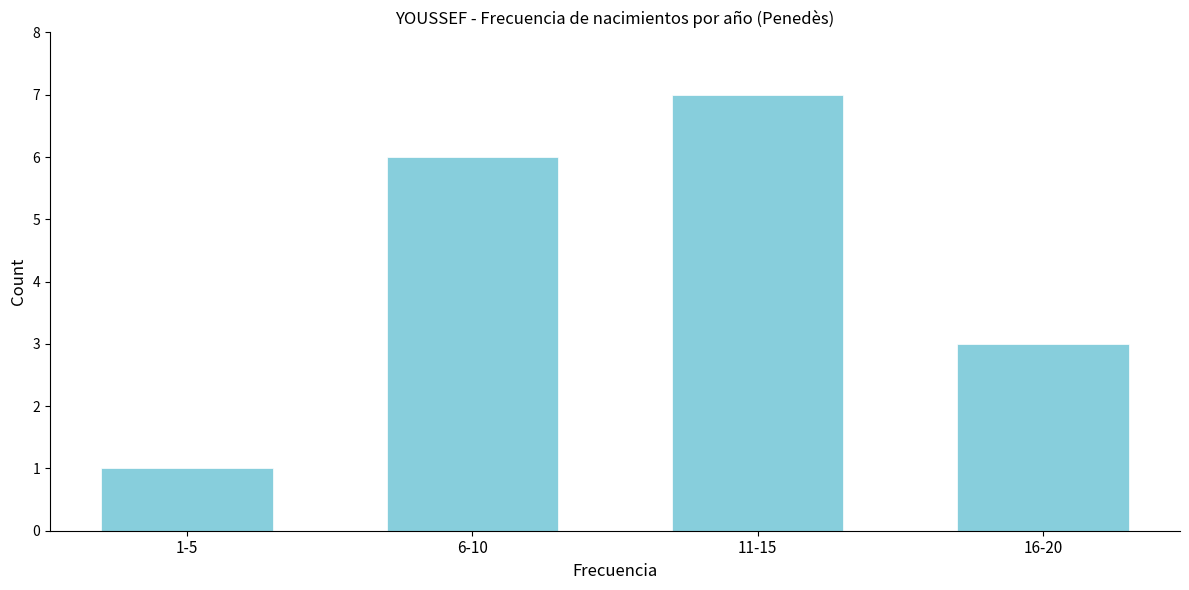

Reading right to left, transcribe all the data shown in this chart.

16-20=3	11-15=7	6-10=6	1-5=1